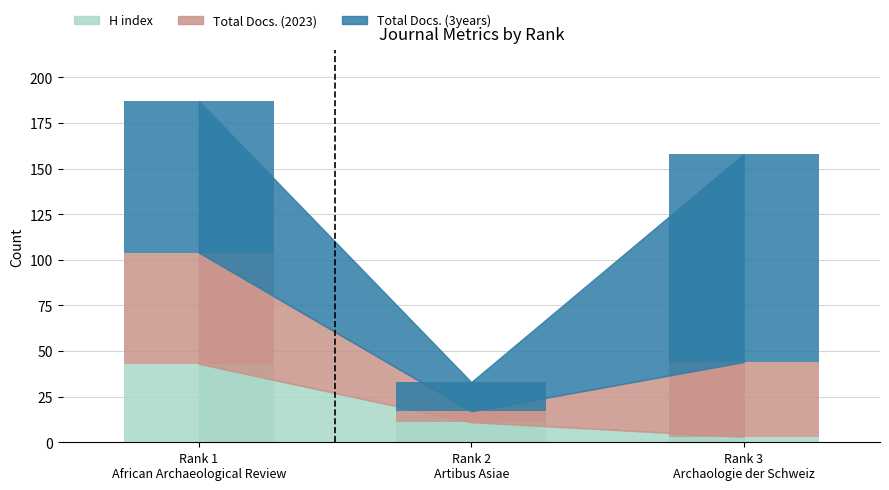

How many distinct data groups are displayed?

3